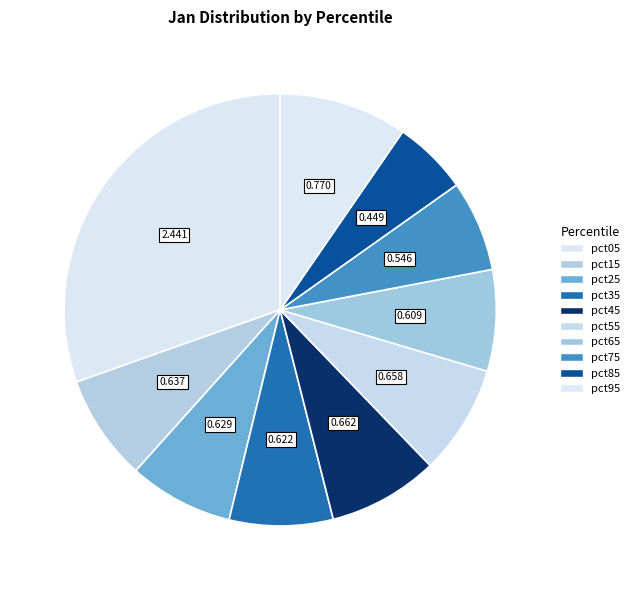

What portion of the pie excludes pct65?

92.4%